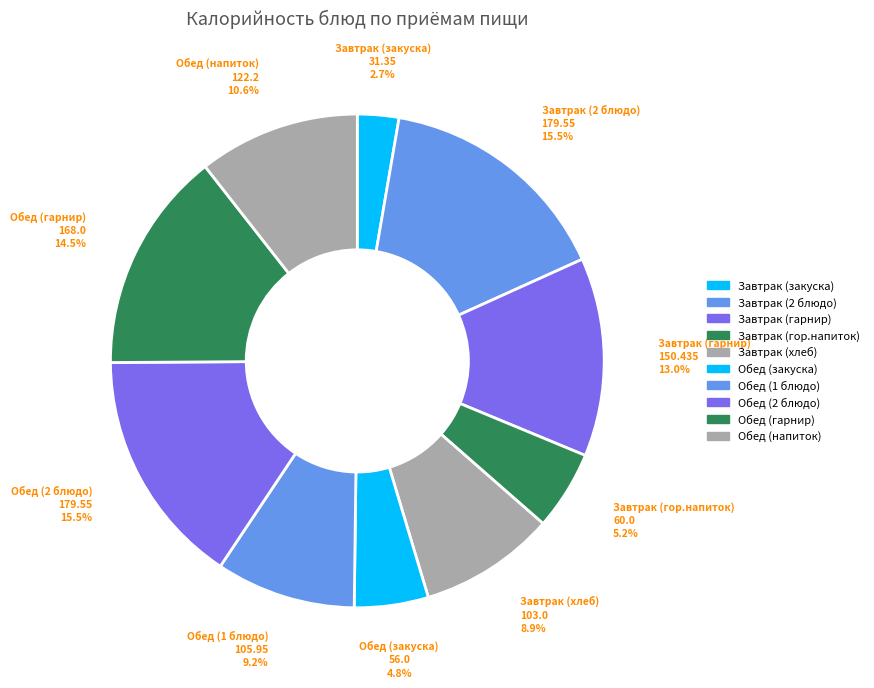

How many slices are in this pie chart?

10